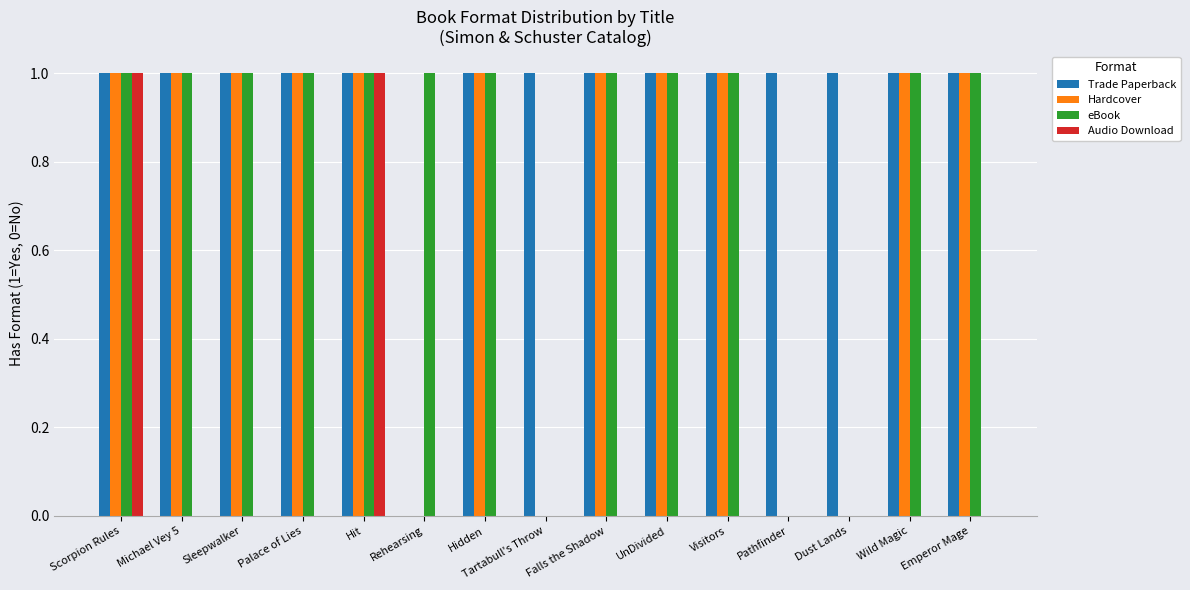

How many data points does each series have?

15